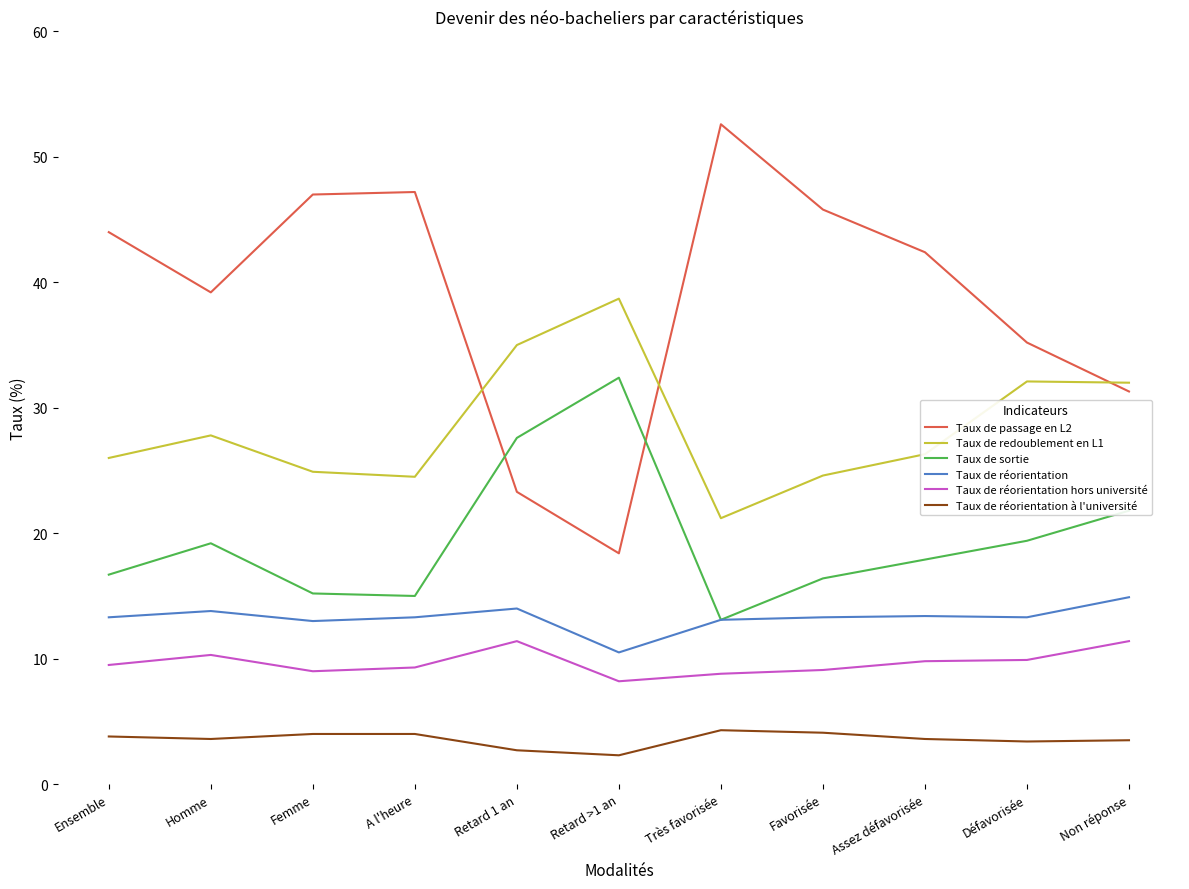

What is the difference between the second highest and minimum values in the Taux de réorientation hors université series?

3.2